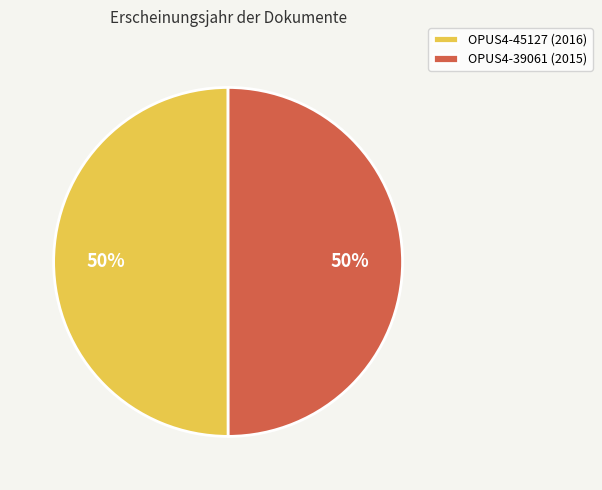

What is the ratio of the value at OPUS4-39061 (2015) to the value at OPUS4-45127 (2016)?

1.0